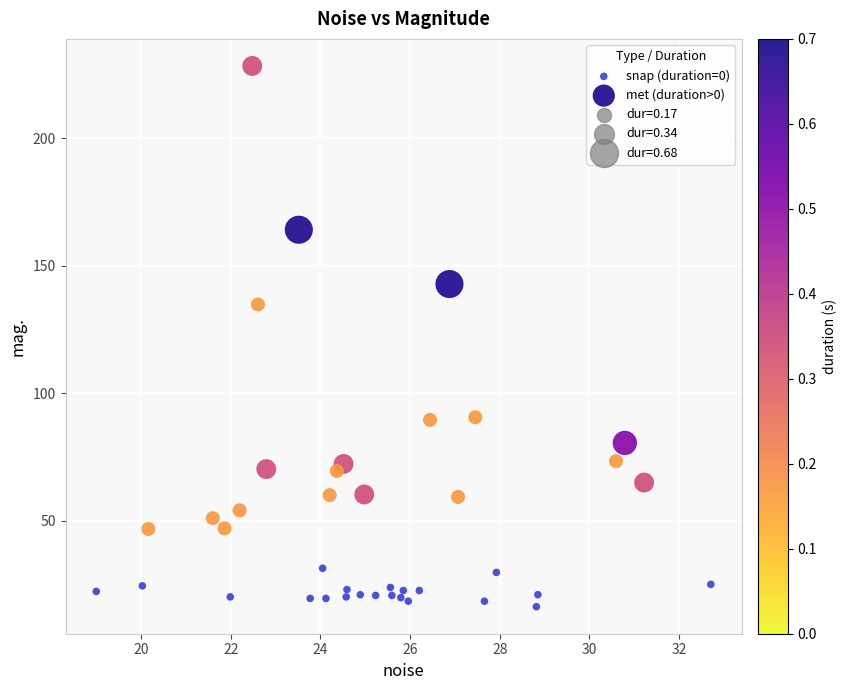

Which series contains the lowest Y value?

snap (duration=0)